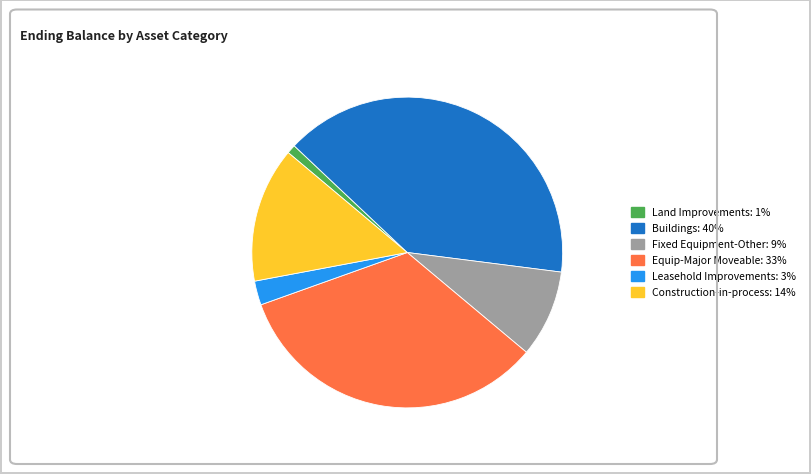

Which category has the smallest portion of the pie?

Land Improvements